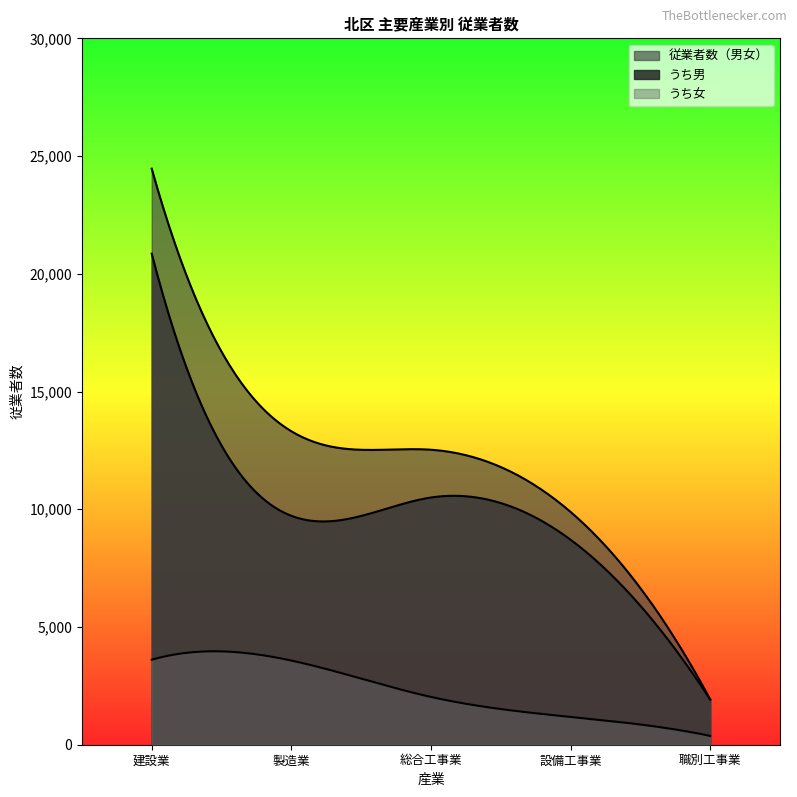

At which category does うち男 reach its first local valley?

製造業